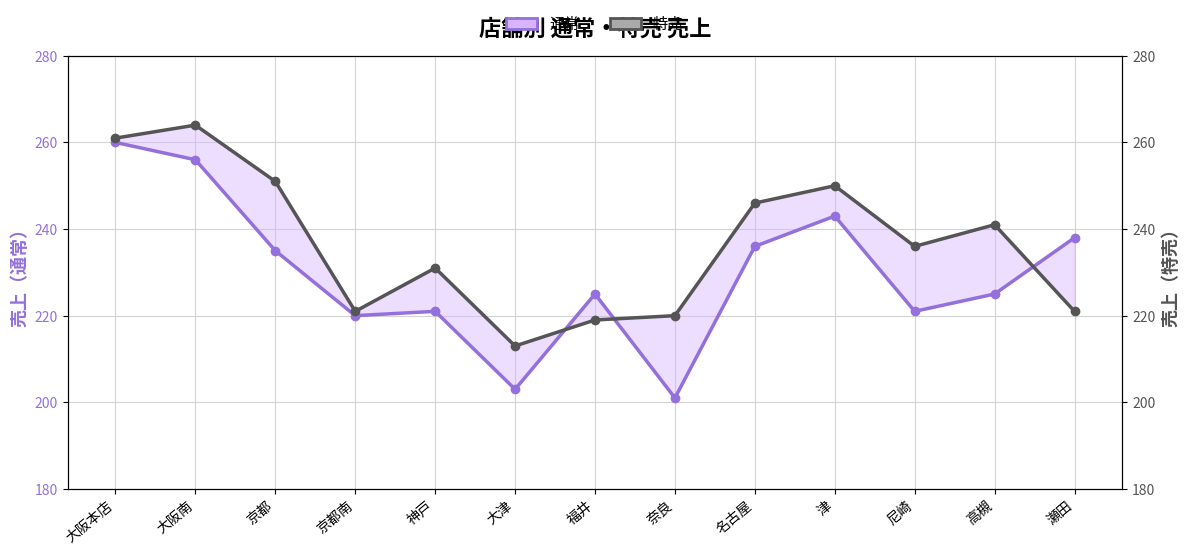

Where does the 特売 series first go above 236?

大阪本店